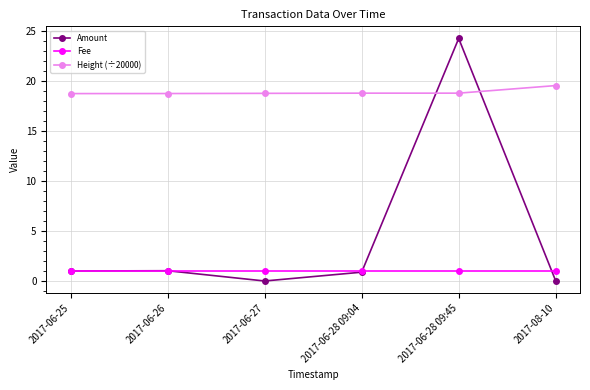

How many interior local valleys does the Amount series have?

1